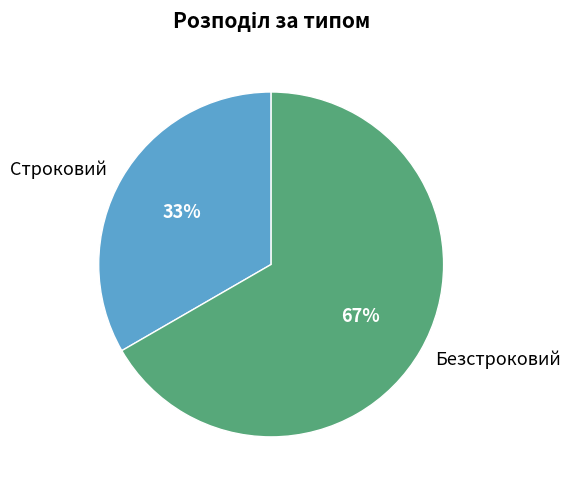

Rank the categories by value from highest to lowest.

Безстроковий, Строковий